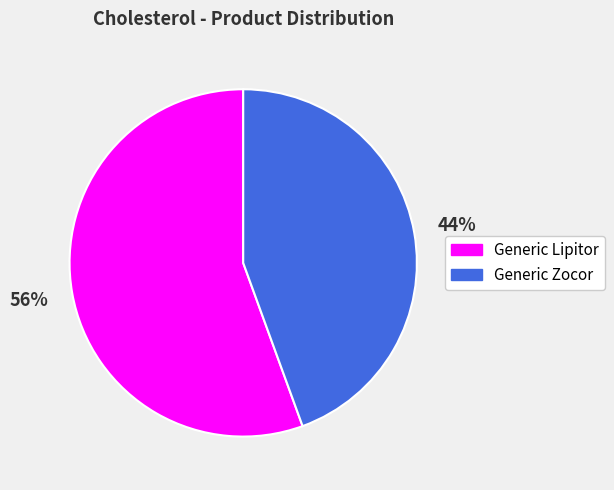

To the nearest percent, what portion does Generic Lipitor represent?

56%